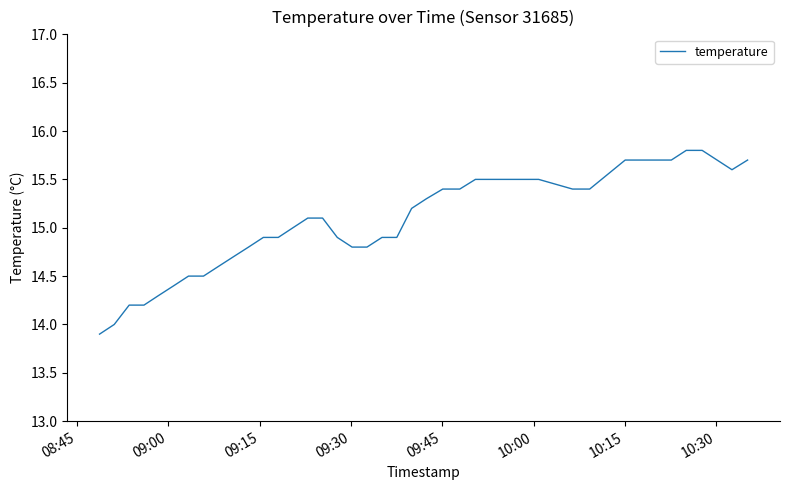

What is the smallest value displayed?

13.9